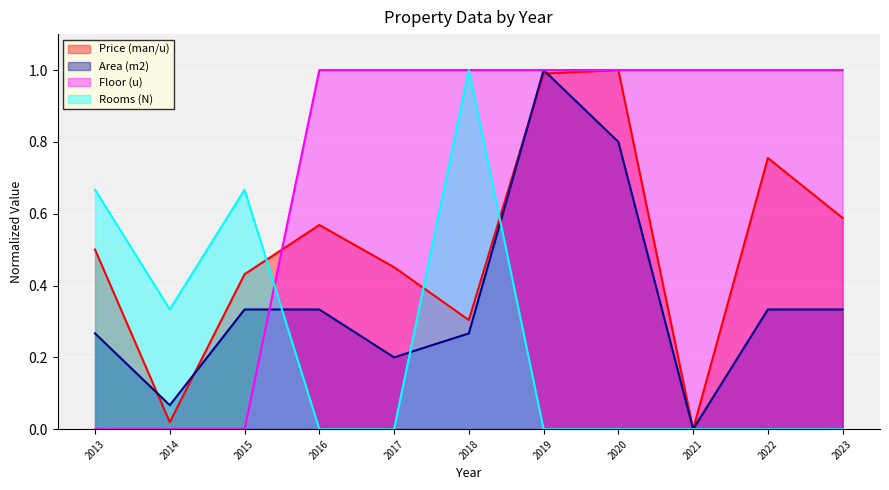

Which series has the largest total across all categories?

Floor (u)